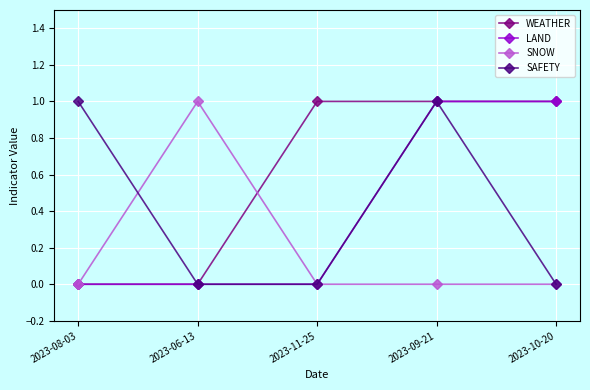

True or false: WEATHER has a value of 0 at 2023-08-03.

True